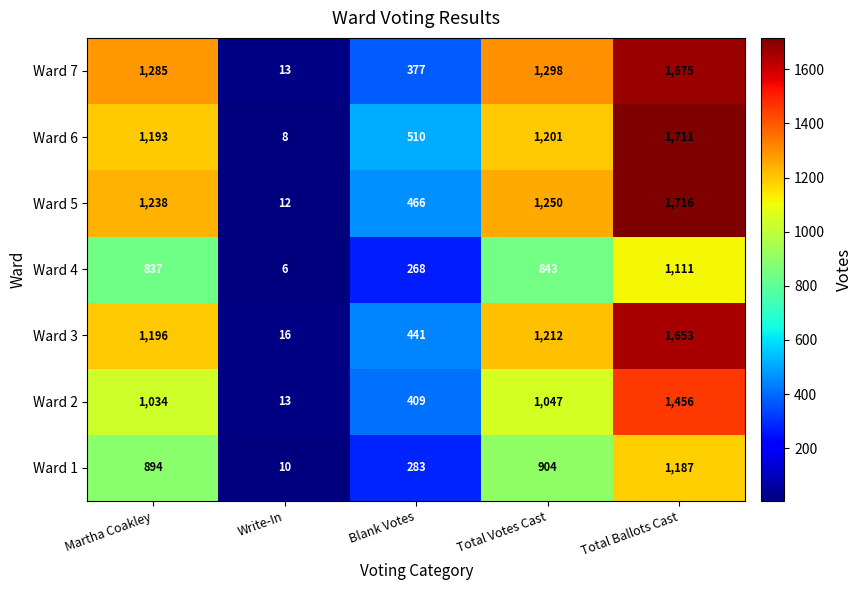

How many data points does each series have?

5